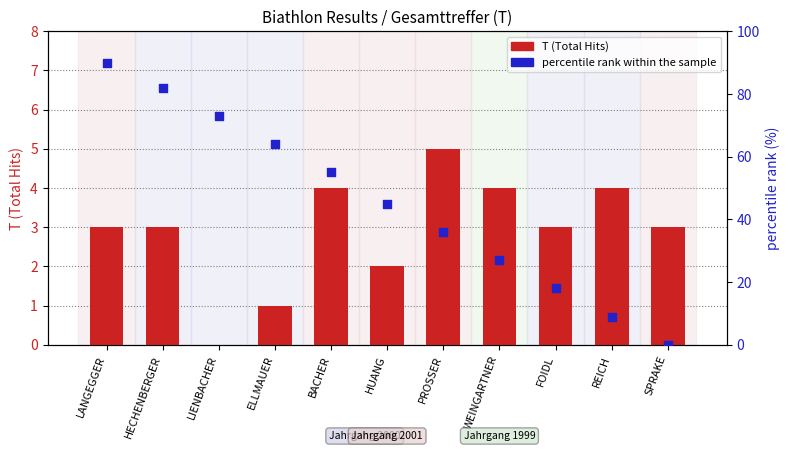

Which series reaches the maximum Y coordinate?

percentile rank within the sample